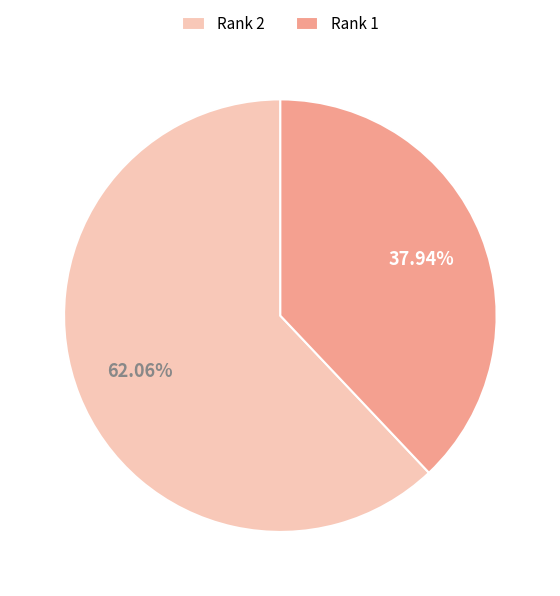

Does Rank 2 represent more than half of the total?

Yes